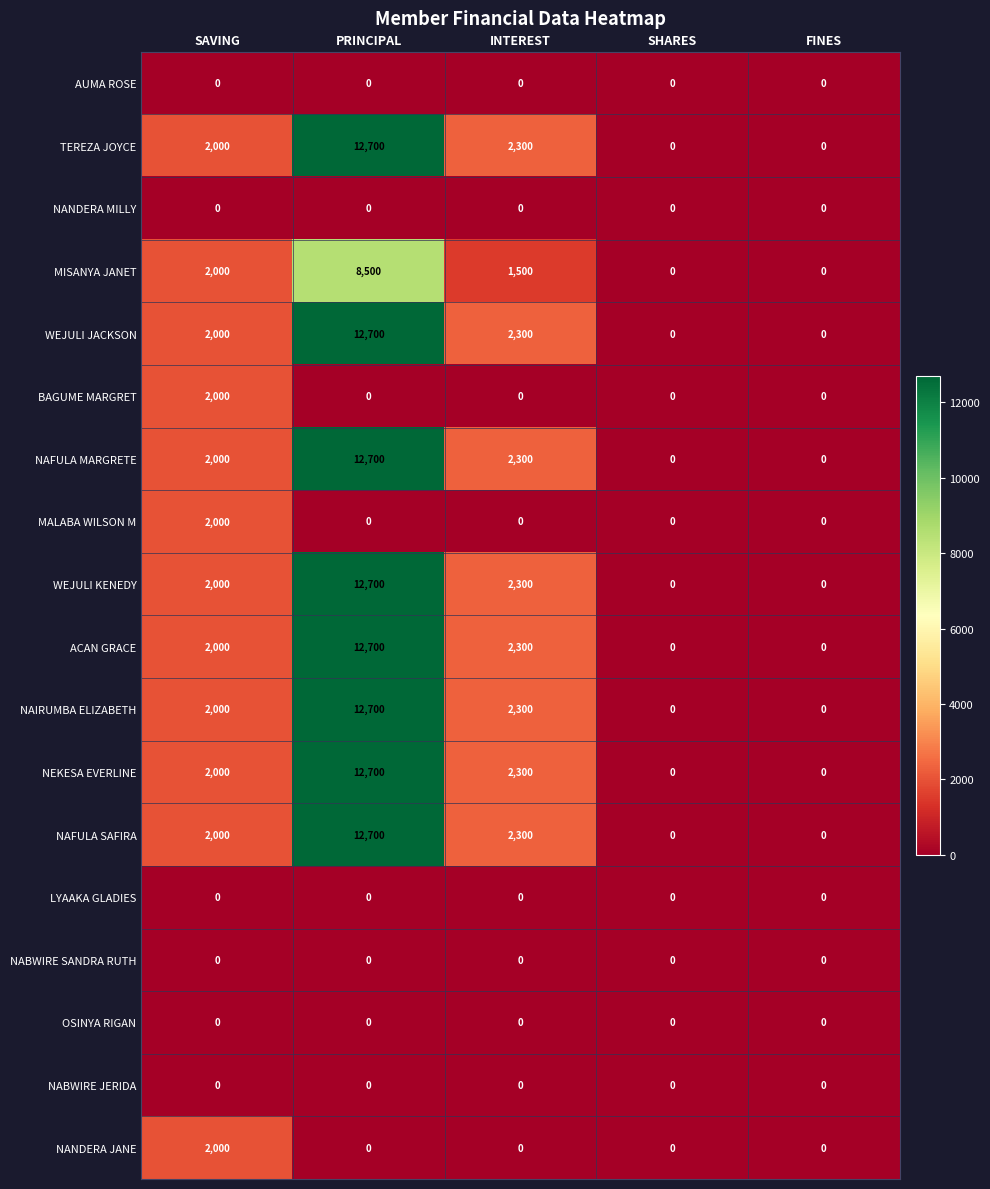

Is it true that TEREZA JOYCE equals 1397 at INTEREST?

False